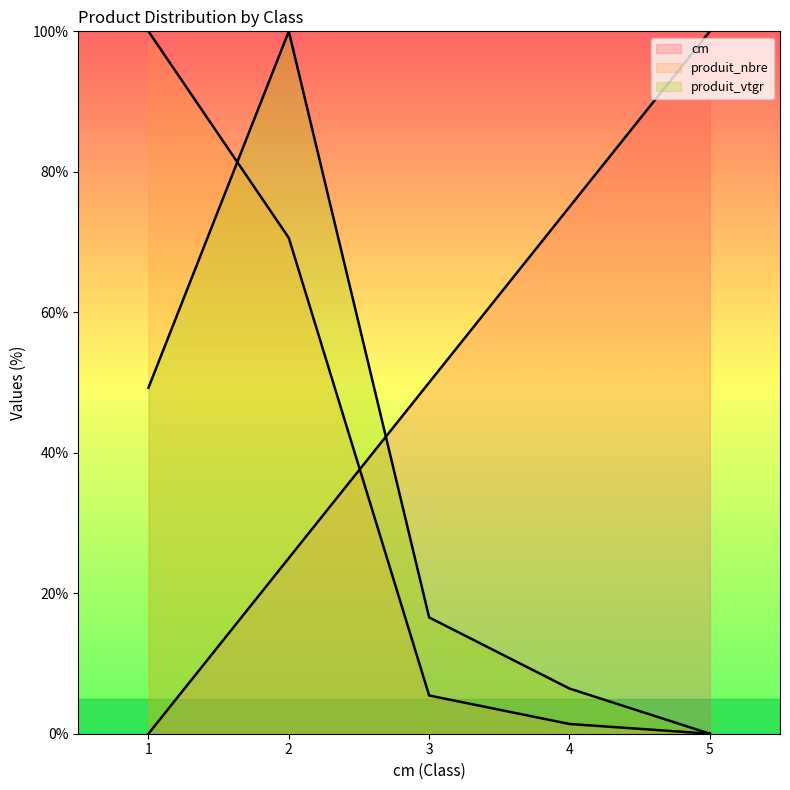

What value does the produit_vtgr series have at 1?

49.3